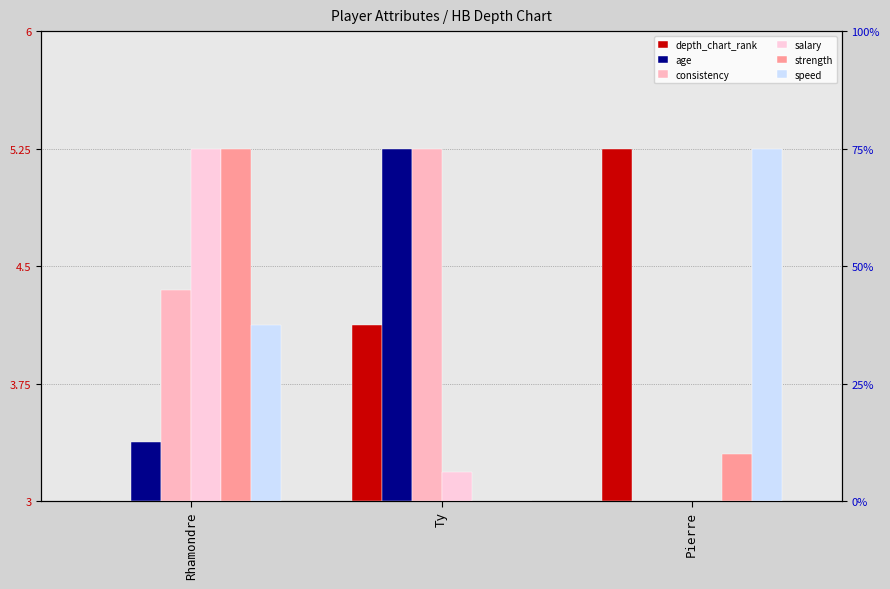

Does the chart contain stacked bars?

No